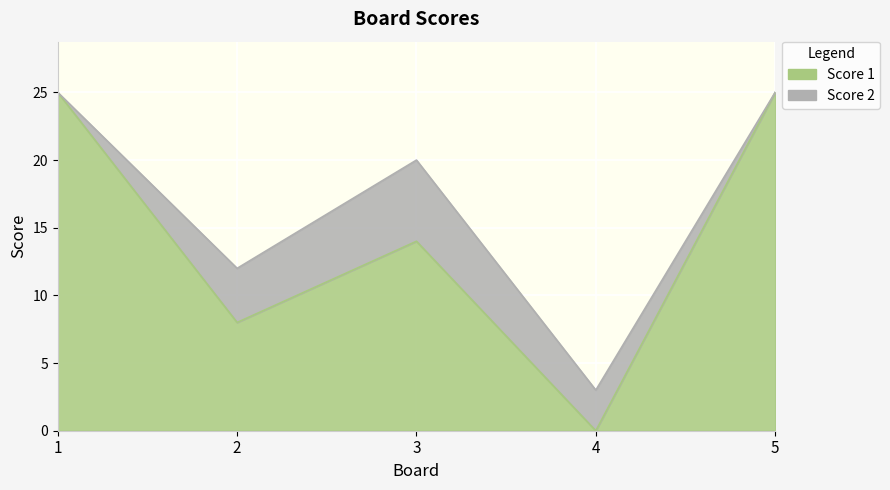

What is the difference between the maximum and minimum values?

25